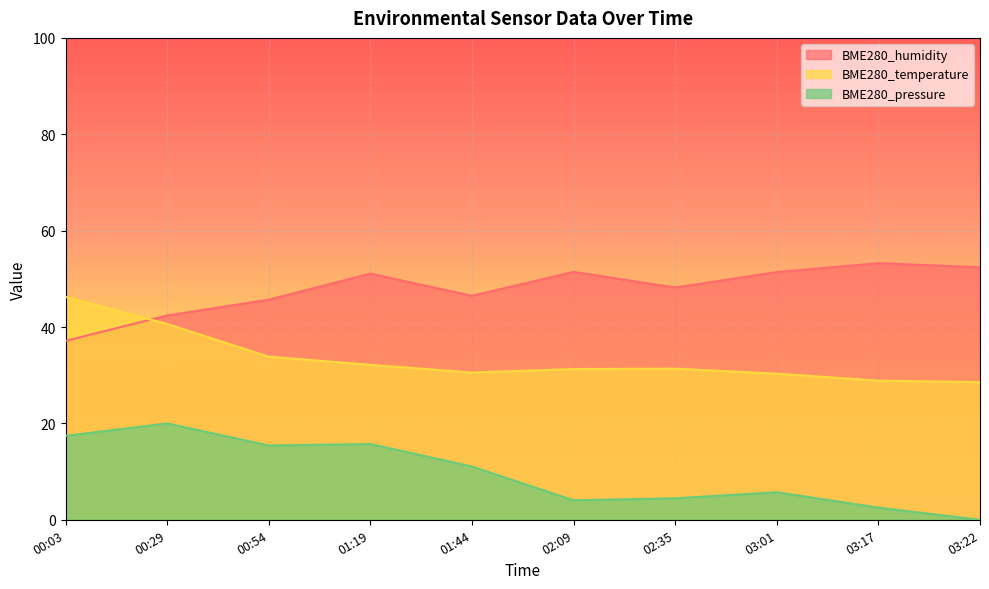

How many interior local valleys does the BME280_temperature series have?

1